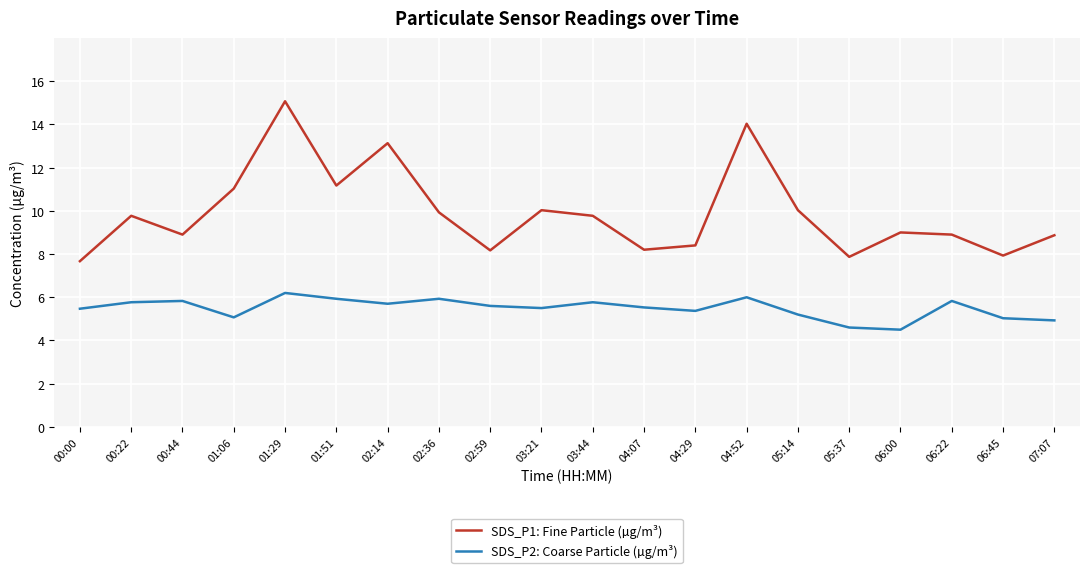

At which category is the sum across all series the highest?

01:29